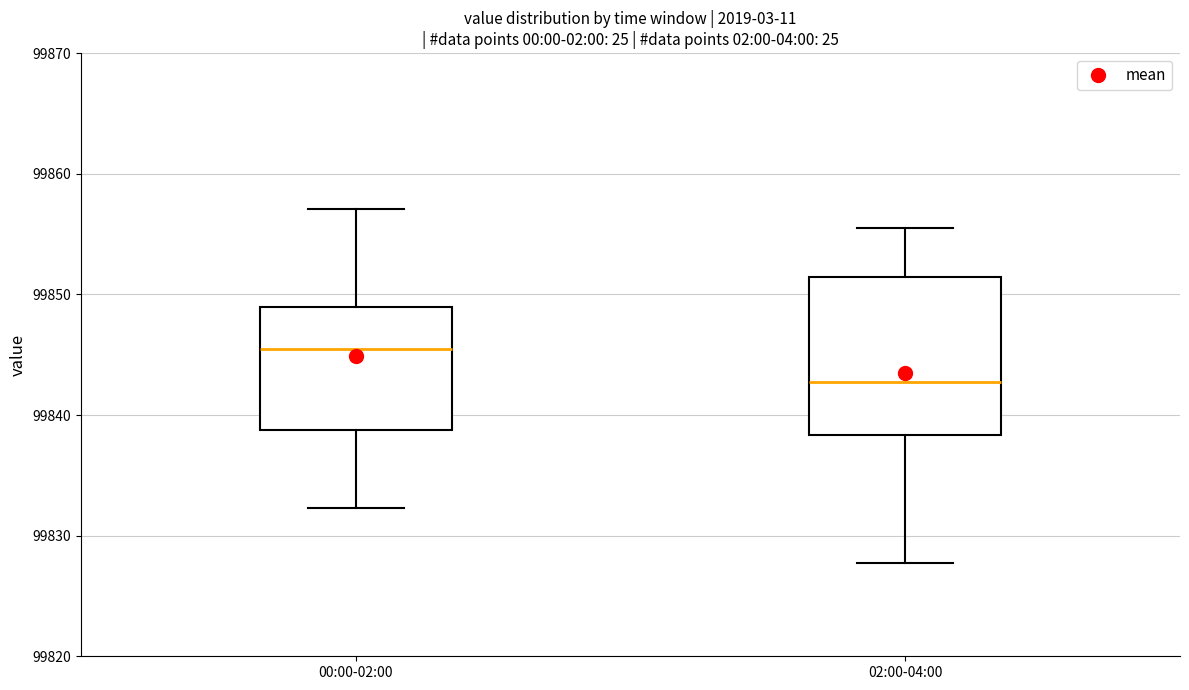

Which box has the highest median line?

00:00-02:00